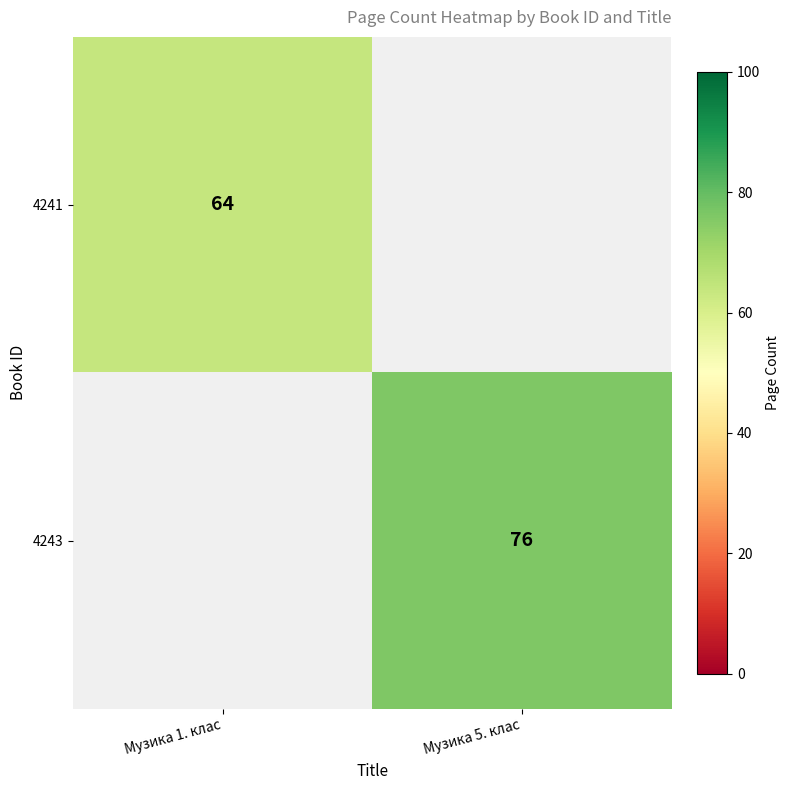

The value of 4241 at Музика 1. клас is 100. True or false?

False